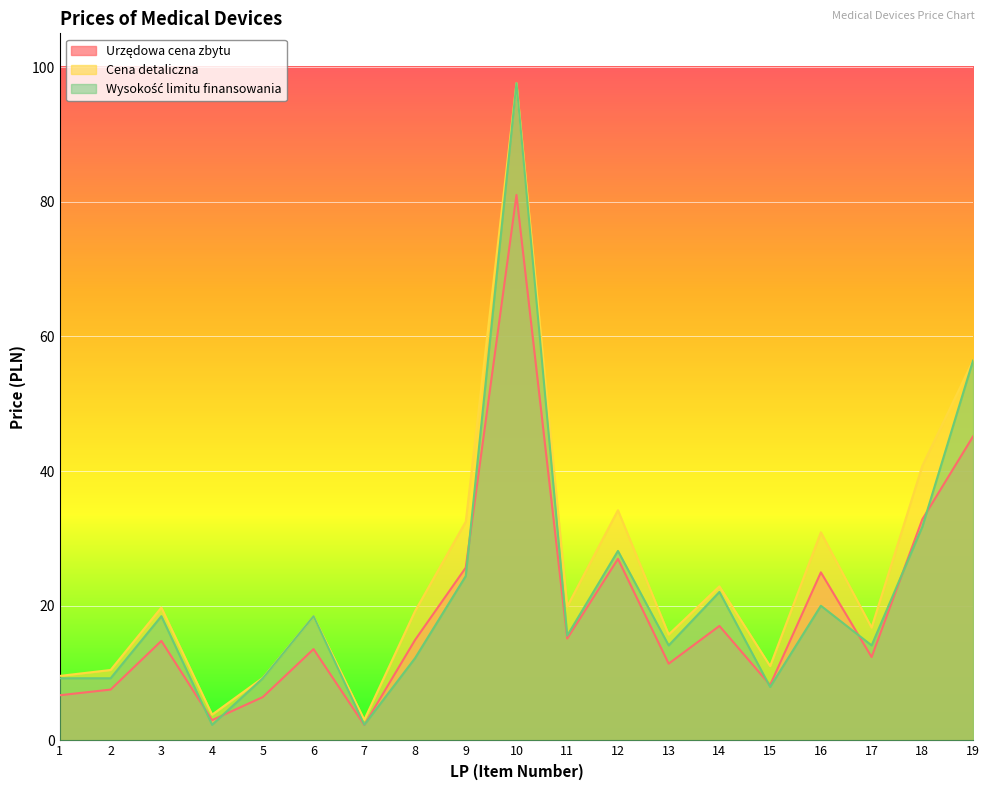

List the series in order of their peak value, lowest first.

Urzędowa cena zbytu, Cena detaliczna, Wysokość limitu finansowania